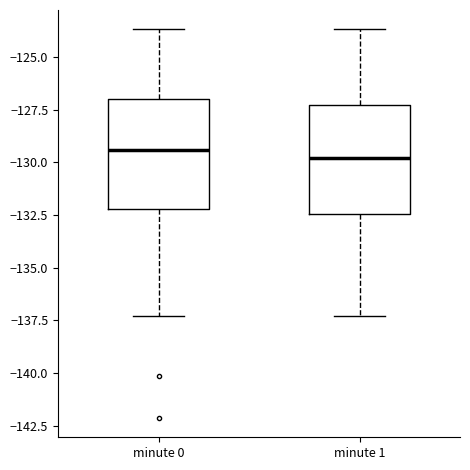

Reading left to right, read every box against the y-axis: the position of its median line, the range the box covers, and the ends of its whiskers. The values are not printed on the chart, so give them approximately, as read against the axis.

minute 0: median -129.5, box -132.0 to -127.0, whiskers -137.5 to -123.5
minute 1: median -130.0, box -132.5 to -127.5, whiskers -137.5 to -123.5